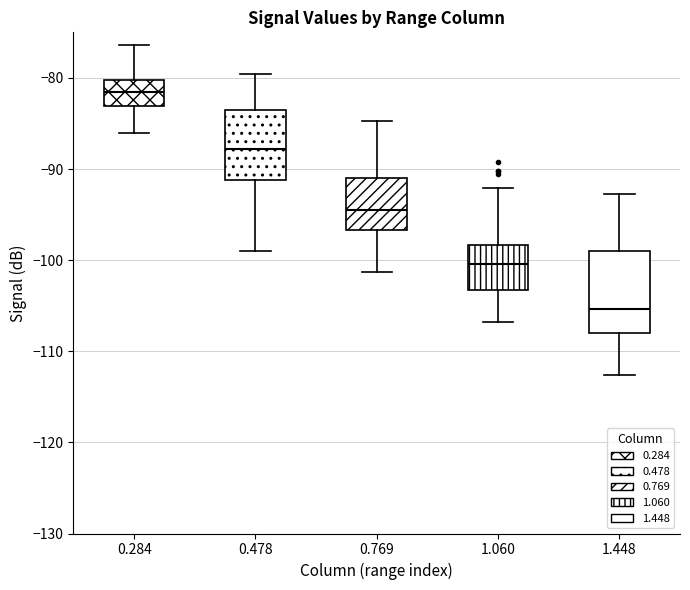

Where is the lower edge of the box at x = 0.478 on the y-axis? The values are not printed on the chart, so give them approximately, as read against the axis.

-91